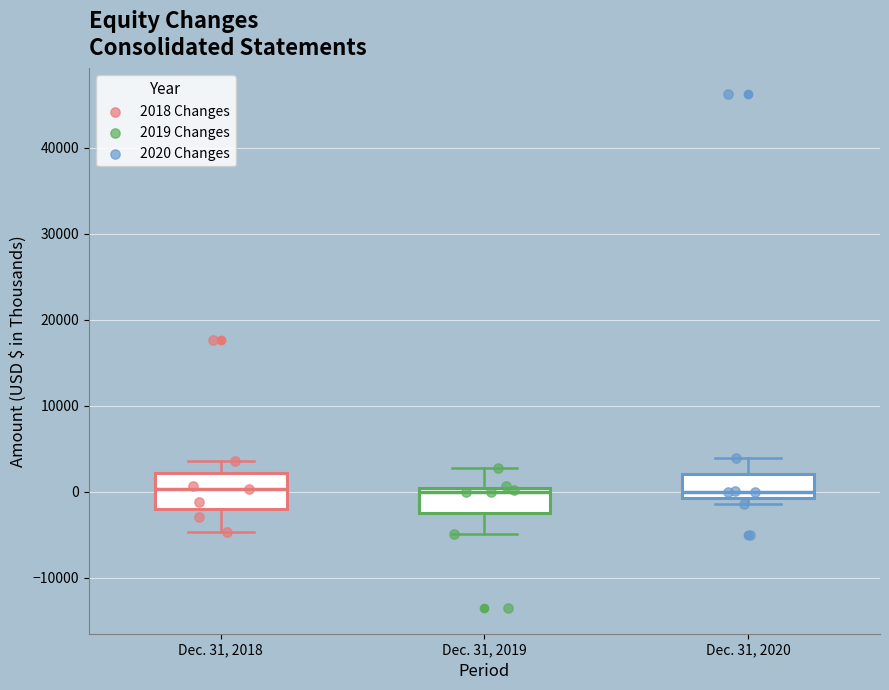

Reading left to right, transcribe this box plot: for each box, give where its median line is, the range the box spans, and where its two whiskers end, as read against the y-axis. The values are not printed on the chart, so give them approximately, as read against the axis.

Dec. 31, 2018: median 0, box -2000 to 2000, whiskers -5000 to 4000
Dec. 31, 2019: median 0 (just below the box's upper edge), box -2000 to 0, whiskers -5000 to 3000
Dec. 31, 2020: median 0, box -1000 to 2000, whiskers -1000 (just below the box's lower edge) to 4000